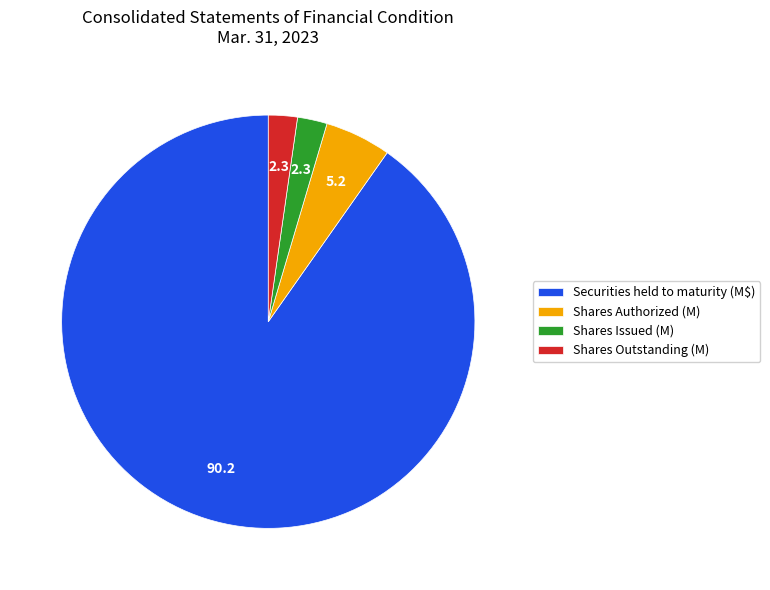

Which has a higher value, Securities held to maturity (M$) or Shares Issued (M)?

Securities held to maturity (M$)